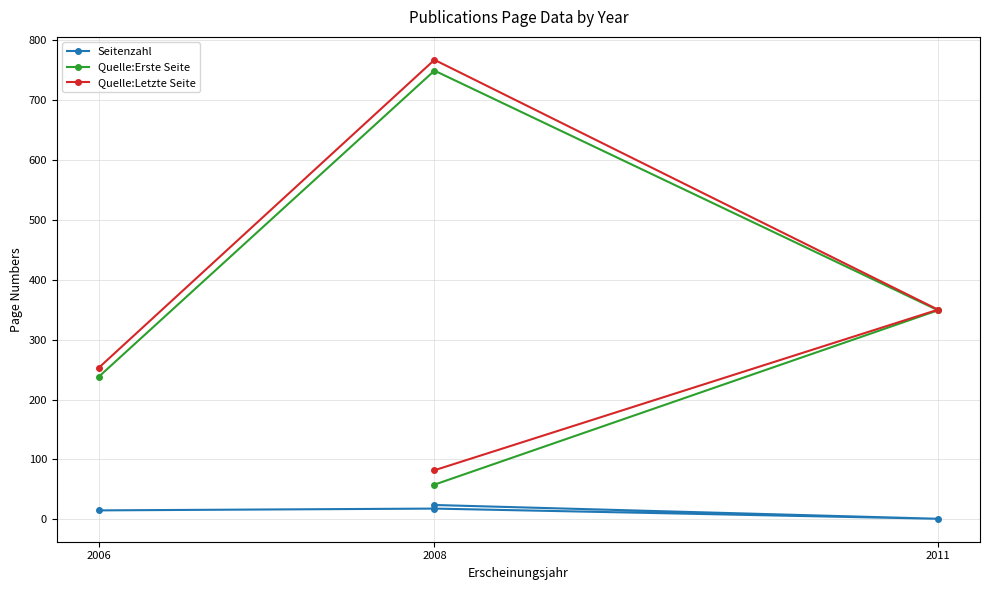

What are all the series names shown in the legend?

Seitenzahl, Quelle:Erste Seite, Quelle:Letzte Seite